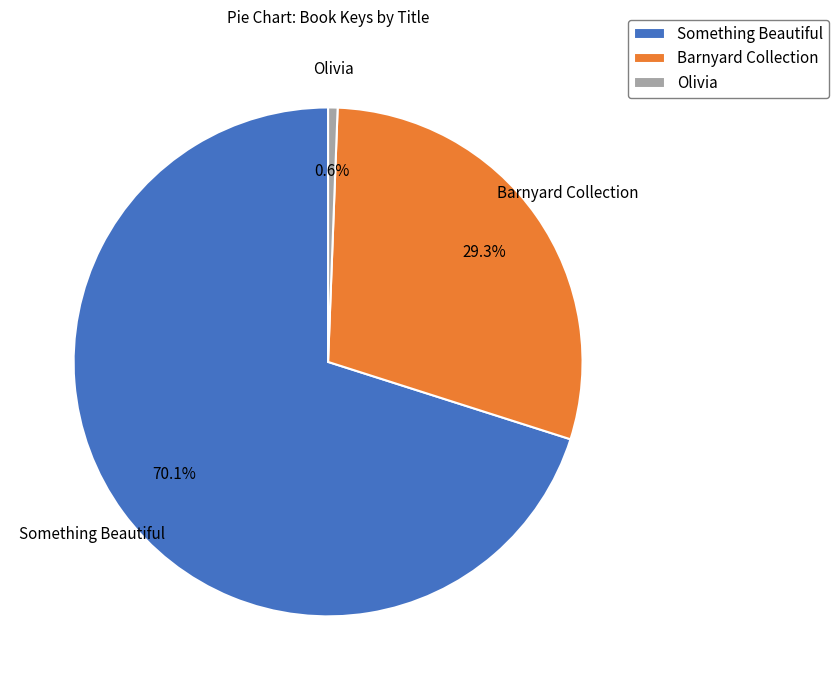

Combined, what portion of the pie is Something Beautiful and Olivia?

70.7%